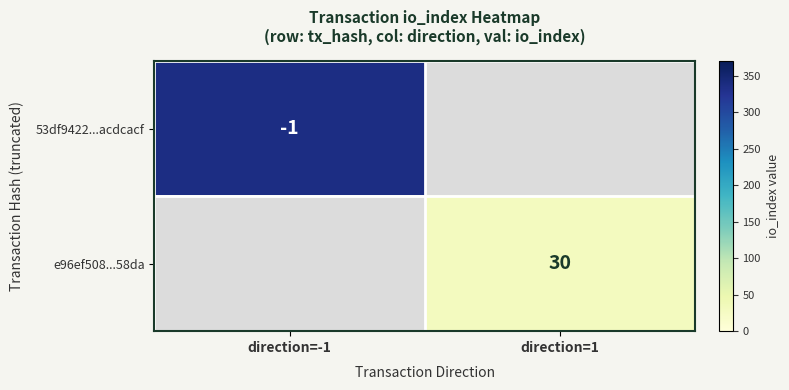

True or false: 53df9422...acdcacf has a value of -1 at direction=-1.

True